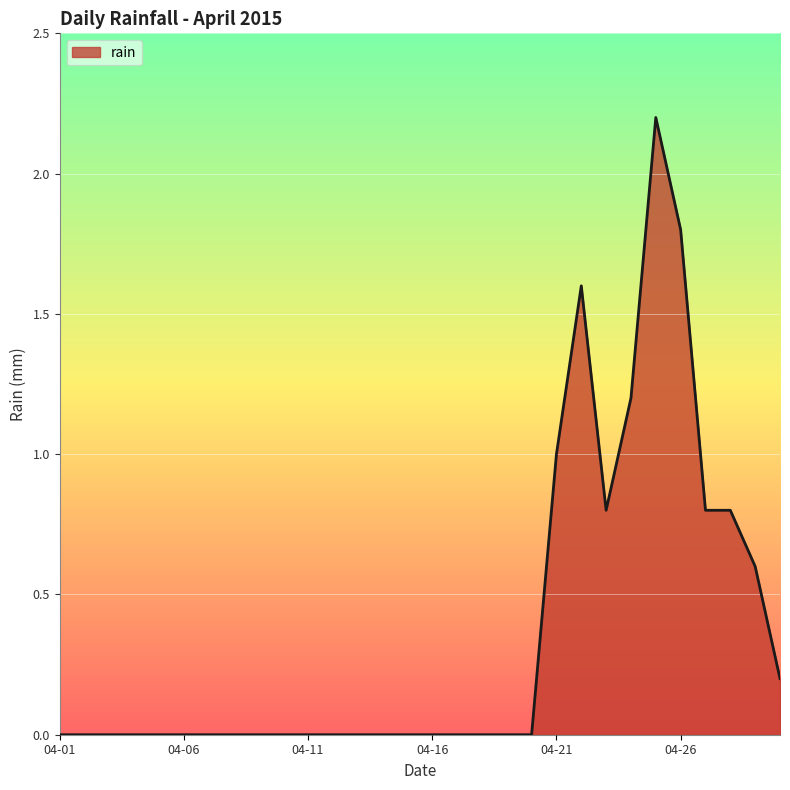

What is the greatest value displayed?

2.2